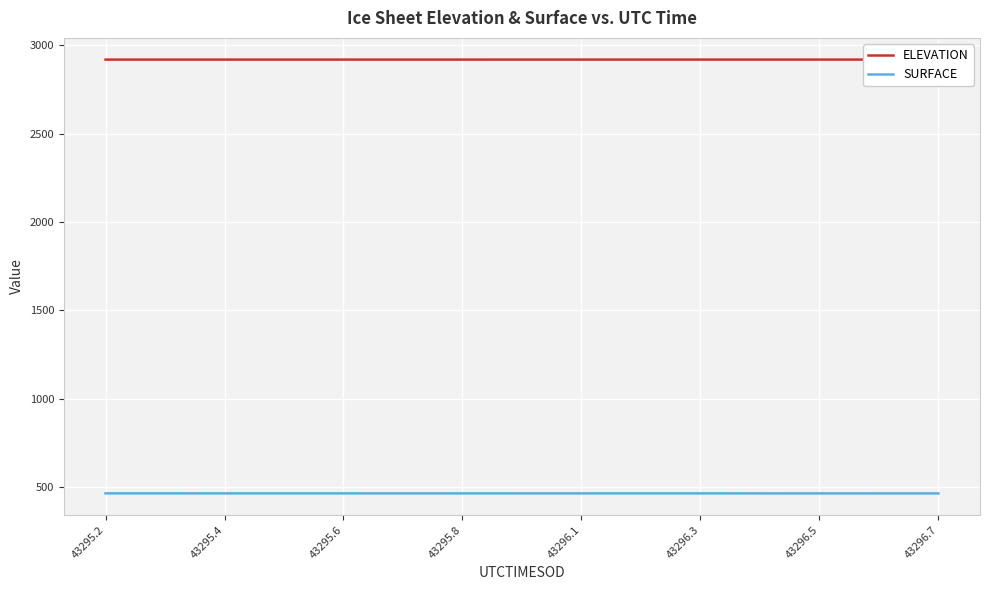

True or false: SURFACE has more than 2 interior local peaks.

False